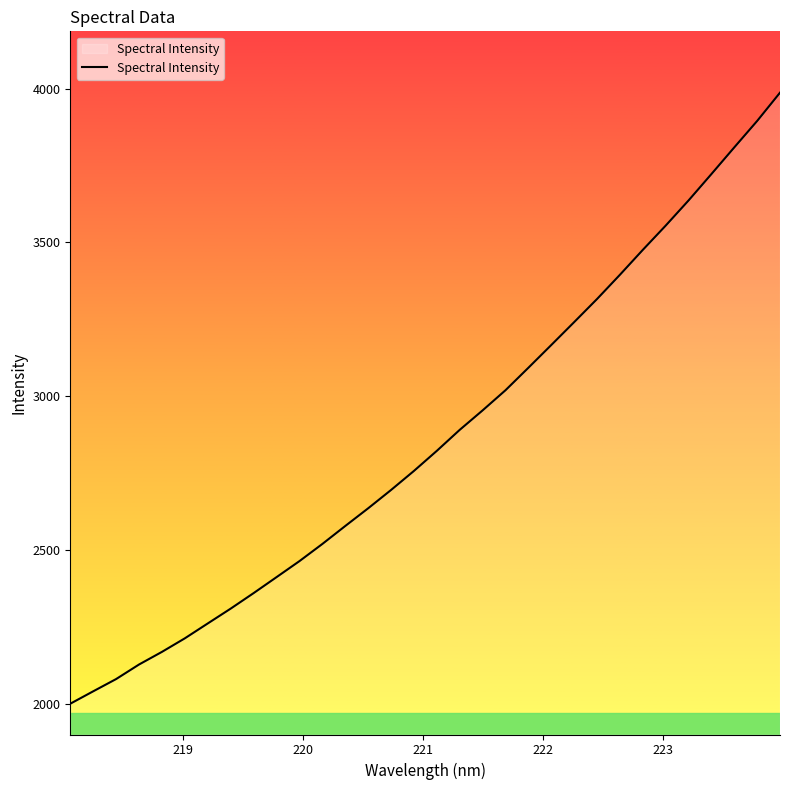

What is the smallest value displayed?

2000.8